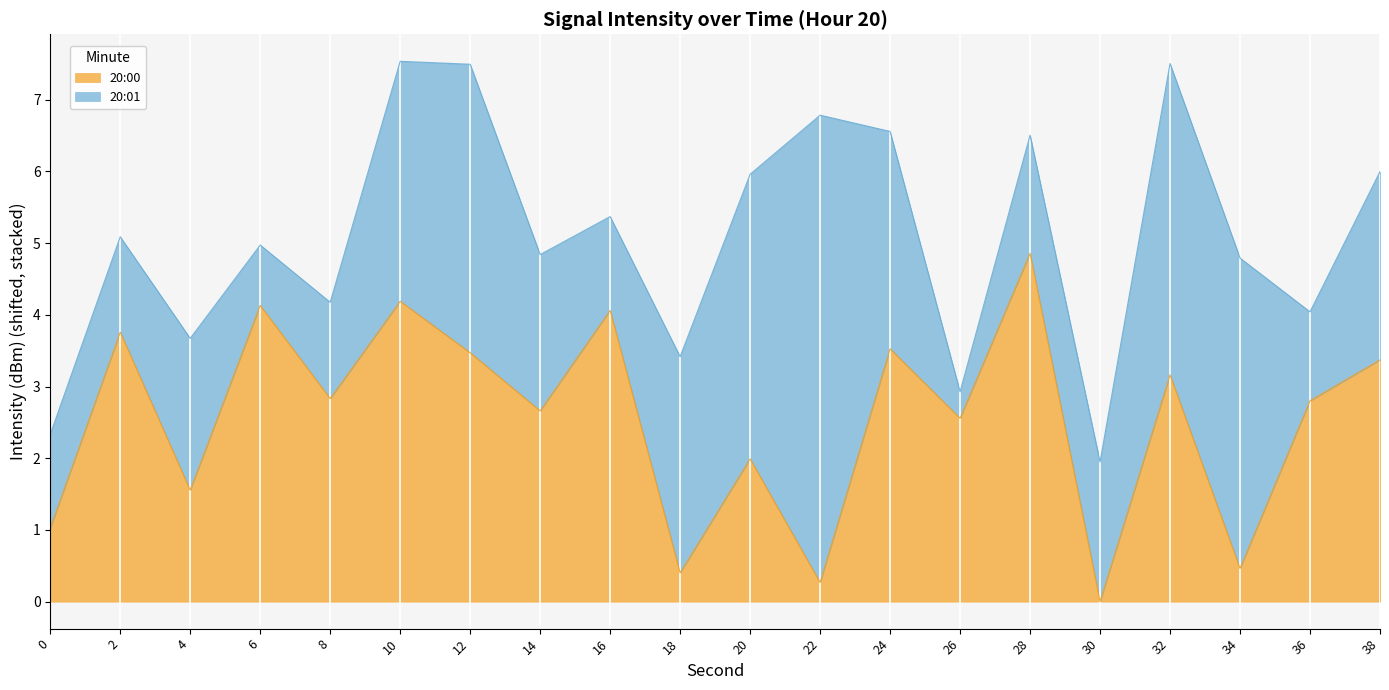

How many lines are shown in the chart?

2